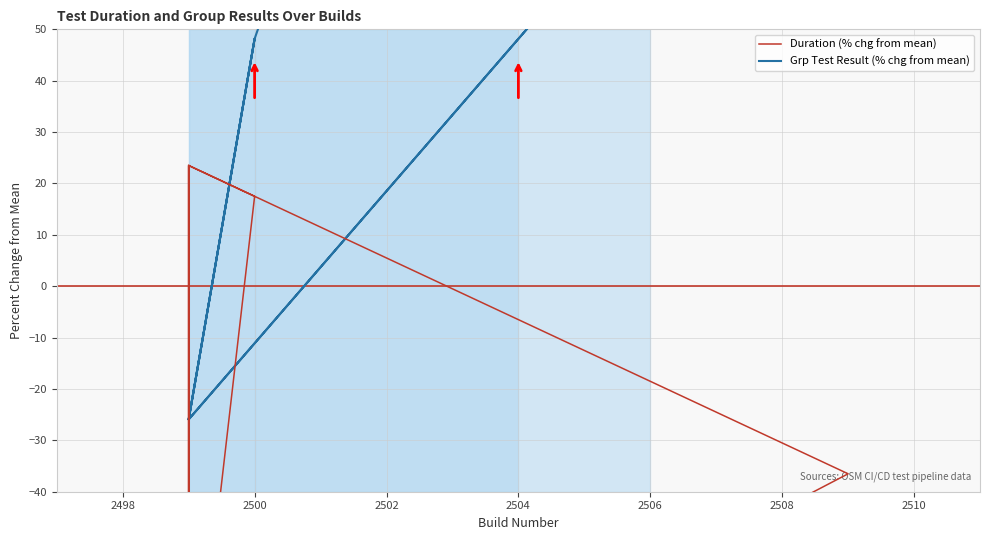

How many values in Duration (% chg from mean) are below zero?

9